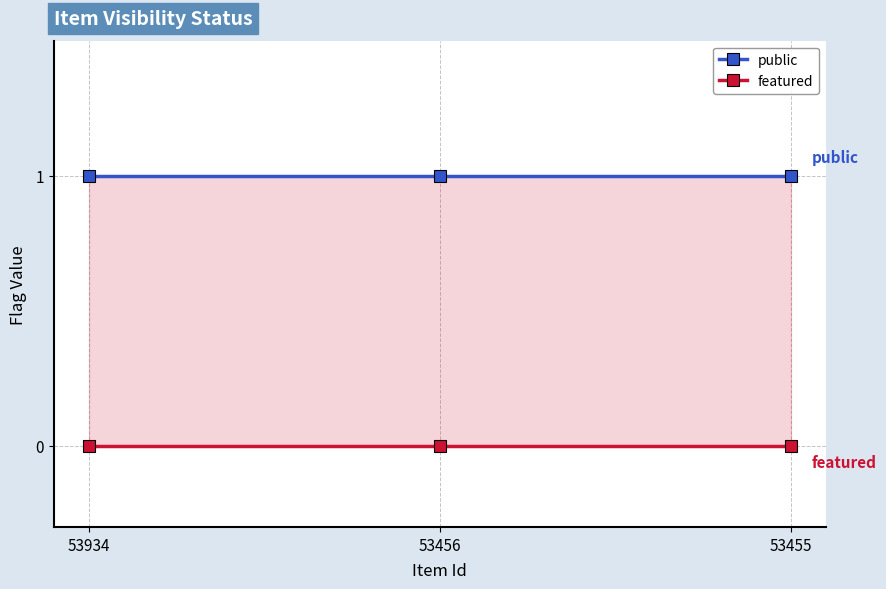

What is the value of the public point at the 1st from the left?

1